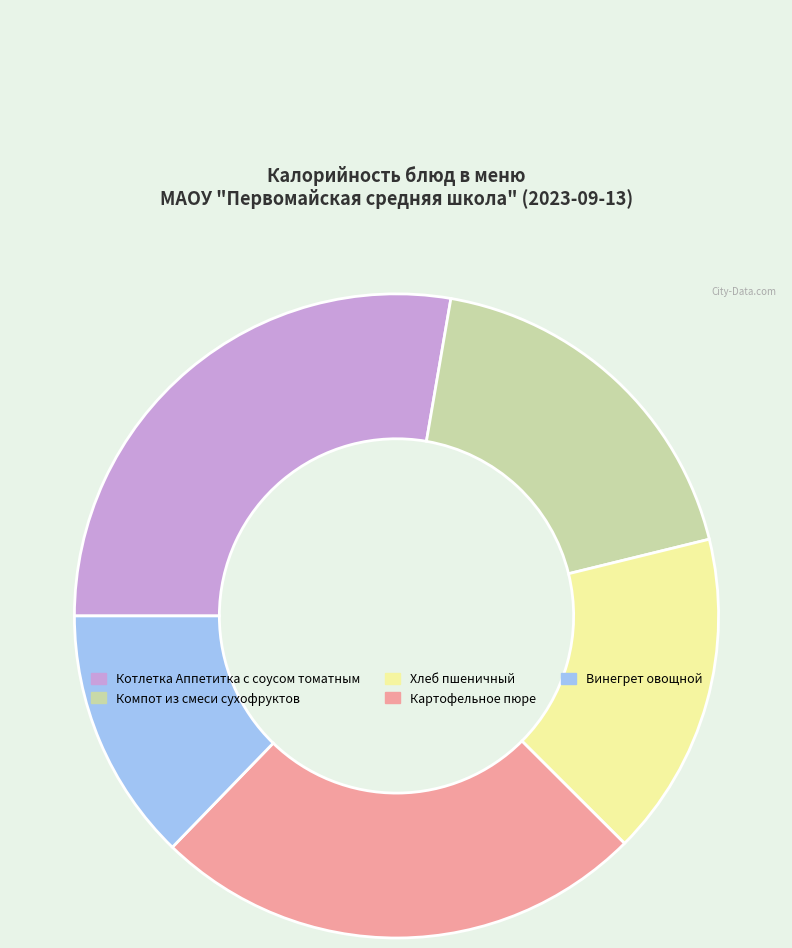

How many slices are in this pie chart?

5